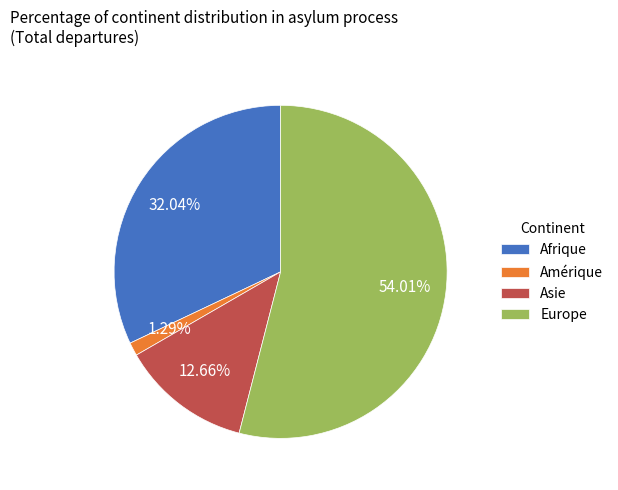

What is the largest slice in the pie chart?

Europe